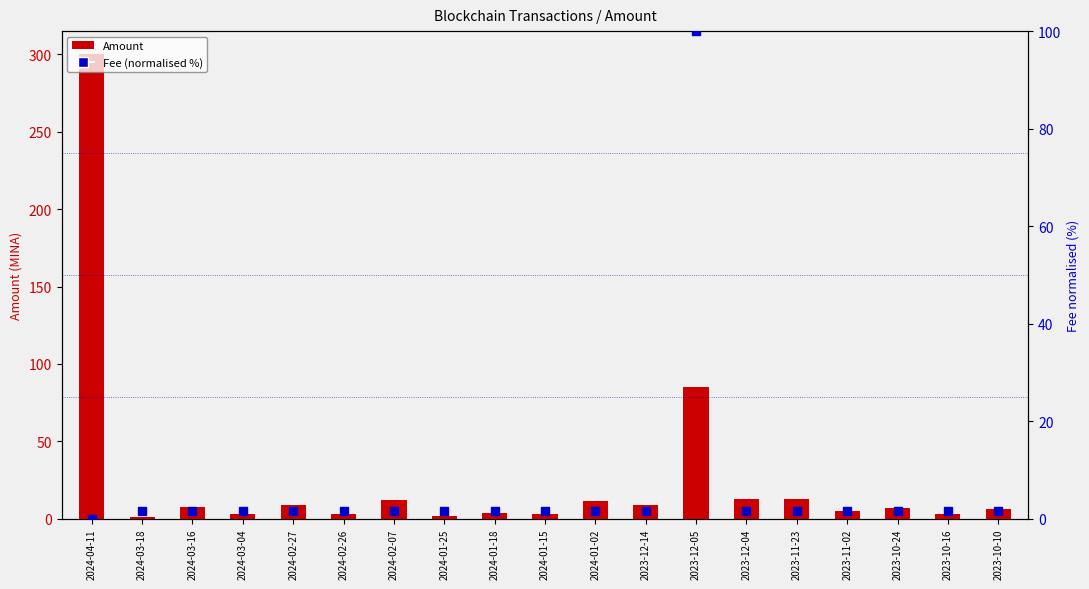

At how many categories does at least one series exceed 260?

1